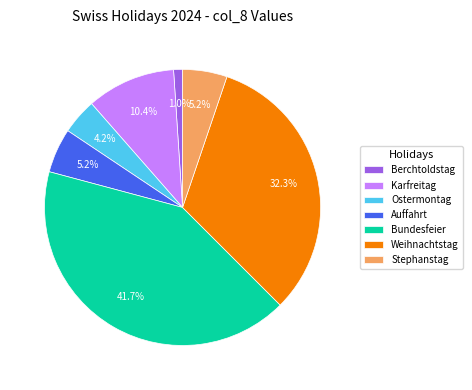

Which has a higher value, Stephanstag or Weihnachtstag?

Weihnachtstag